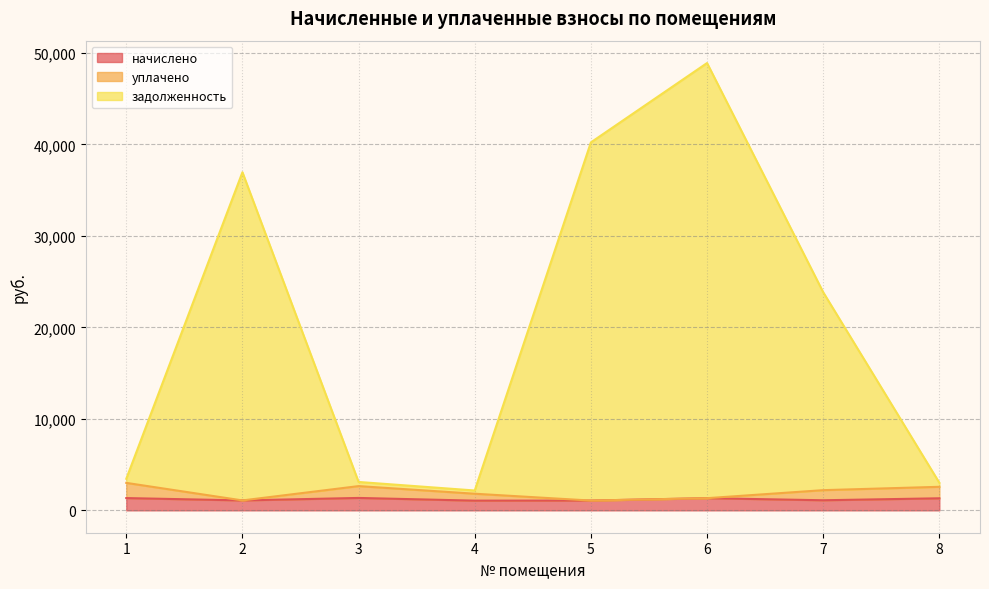

Where is the first local minimum for начислено?

2